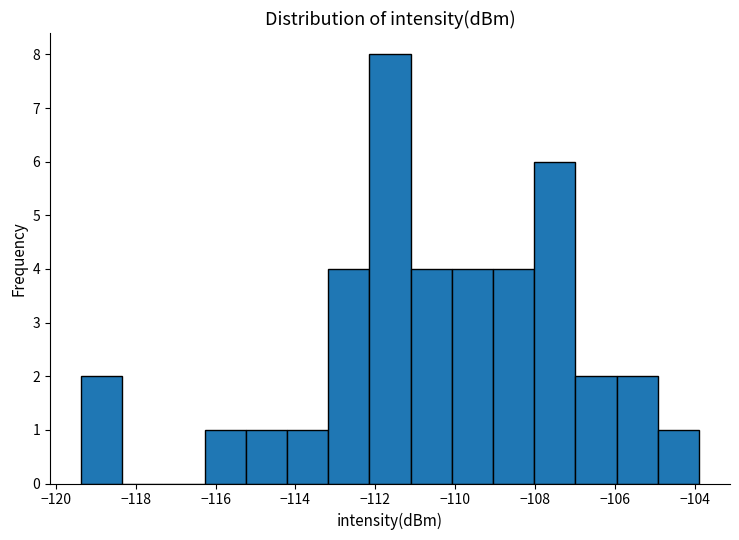

Reading left to right, list every bar in this chart as the range it spans on the x-axis followed by its height. Neither the bar edges nor the heights are printed on the chart, so give them approximately, as read against the axes.

-119.4 to -118.4: 2
-118.4 to -117.4: 0
-117.4 to -116.2: 0
-116.2 to -115.2: 1
-115.2 to -114.2: 1
-114.2 to -113.2: 1
-113.2 to -112.2: 4
-112.2 to -111.2: 8
-111.2 to -110.0: 4
-110.0 to -109.0: 4
-109.0 to -108.0: 4
-108.0 to -107.0: 6
-107.0 to -106.0: 2
-106.0 to -105.0: 2
-105.0 to -103.8: 1